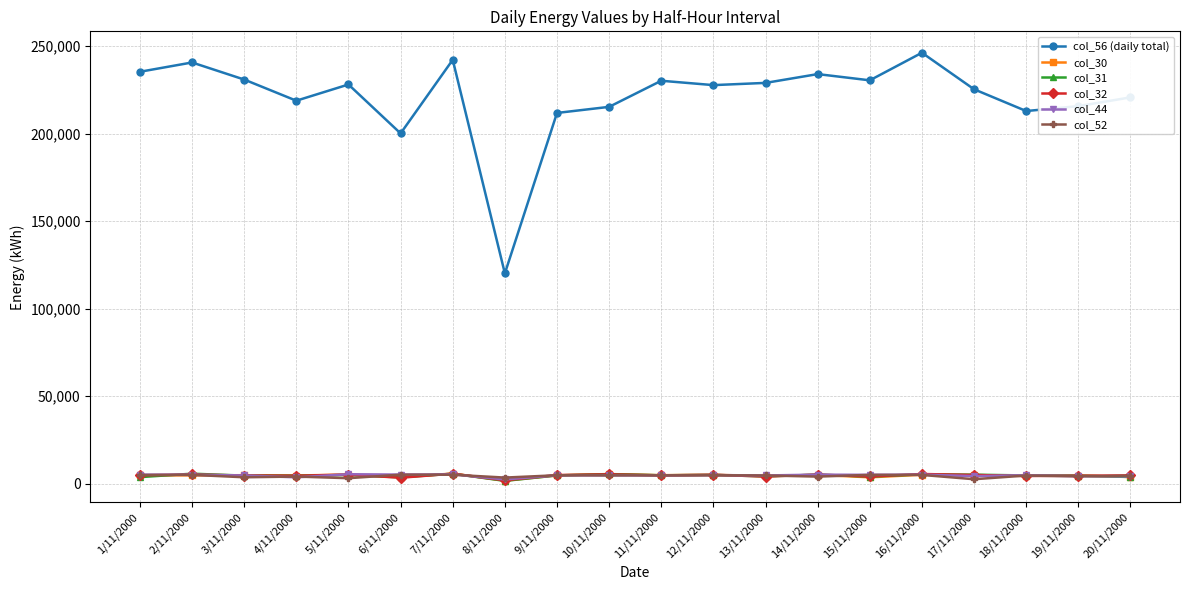

True or false: col_56 (daily total) and col_44 cross at least once.

False